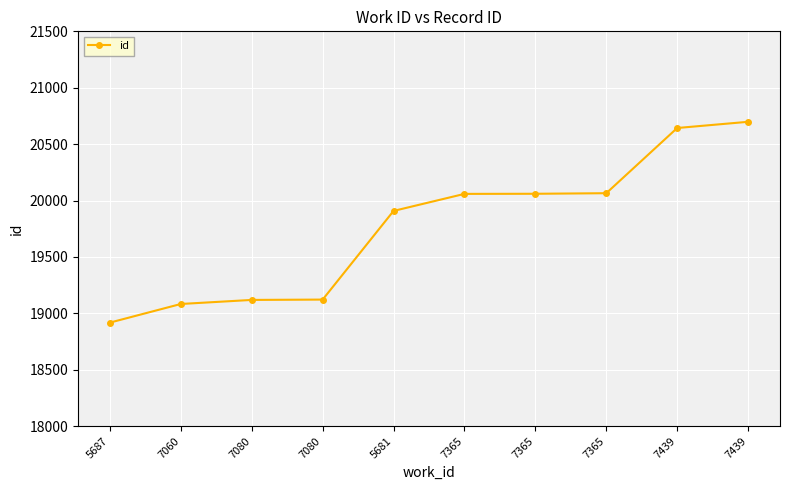

How many distinct data groups are displayed?

1